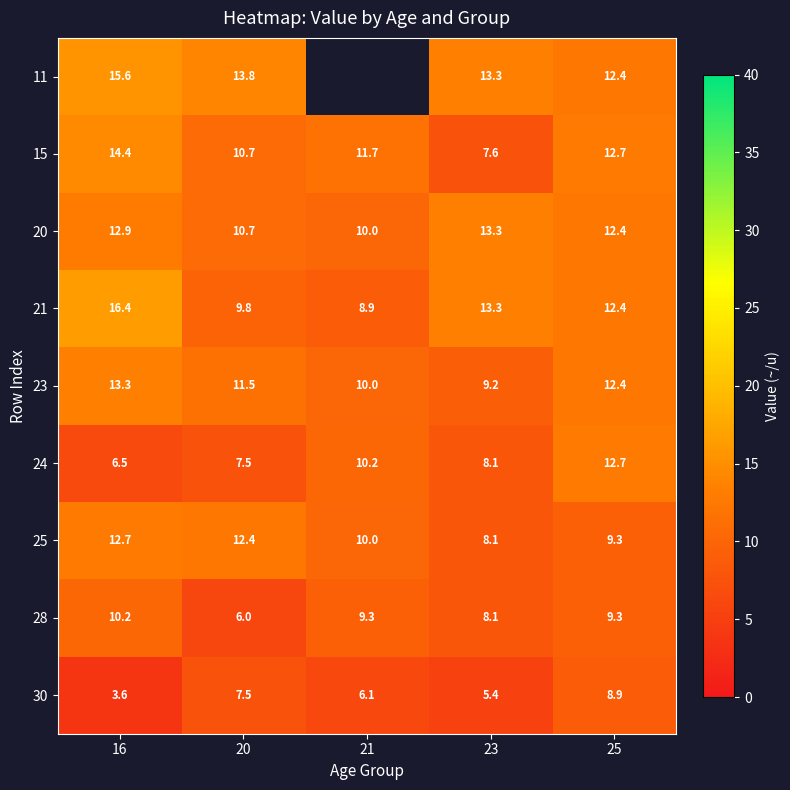

Is the value of 24 at 21 greater than the value of 23 at 23?

Yes